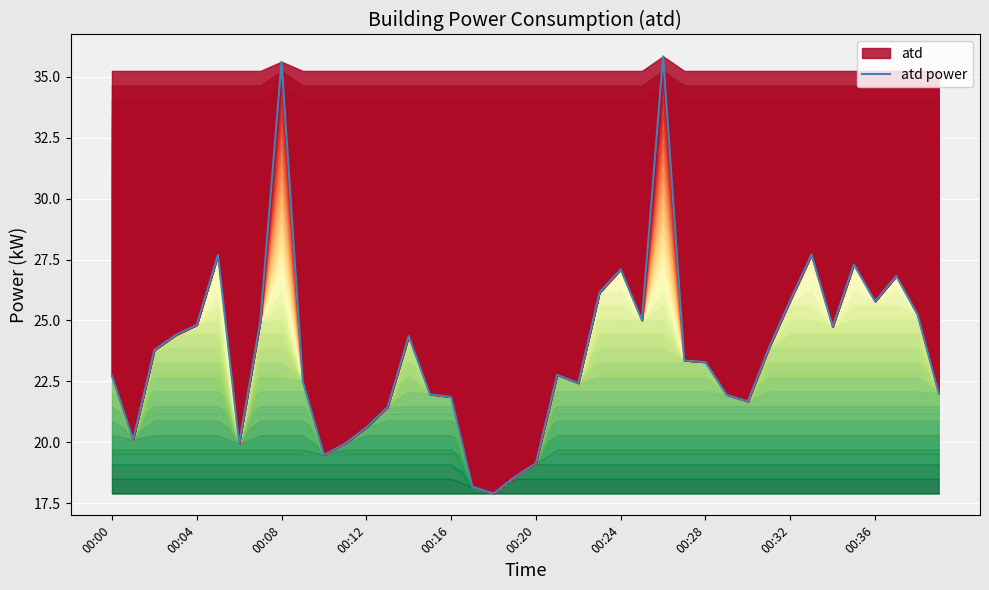

What is the average value?

23.7